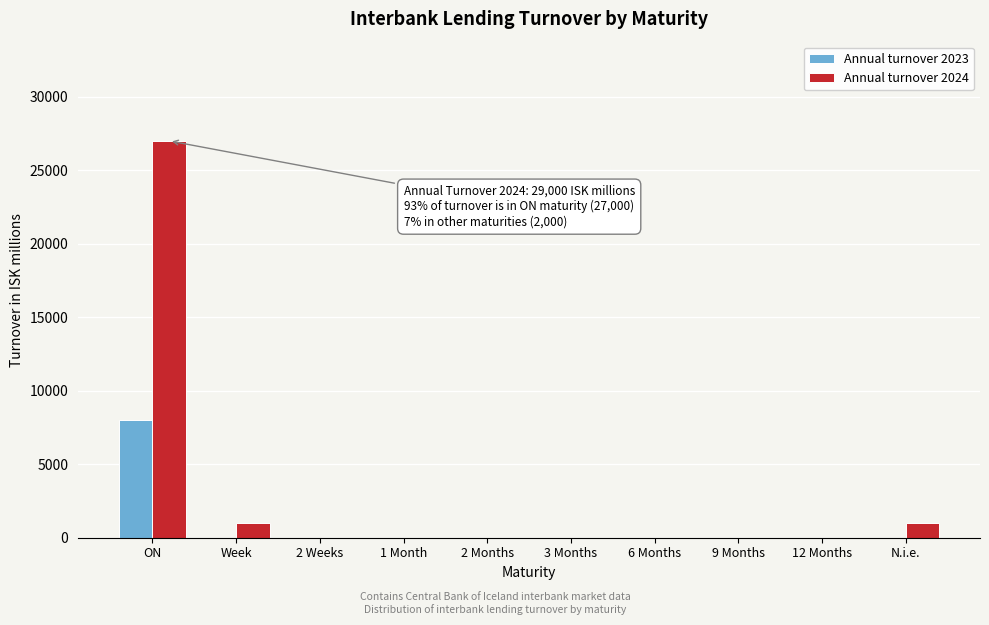

Reading left to right, list all the values displayed in this chart.

Annual turnover 2023: ON=8000	Week=0	2 Weeks=0	1 Month=0	2 Months=0	3 Months=0	6 Months=0	9 Months=0	12 Months=0	N.i.e.=0
Annual turnover 2024: ON=27000	Week=1000	2 Weeks=0	1 Month=0	2 Months=0	3 Months=0	6 Months=0	9 Months=0	12 Months=0	N.i.e.=1000